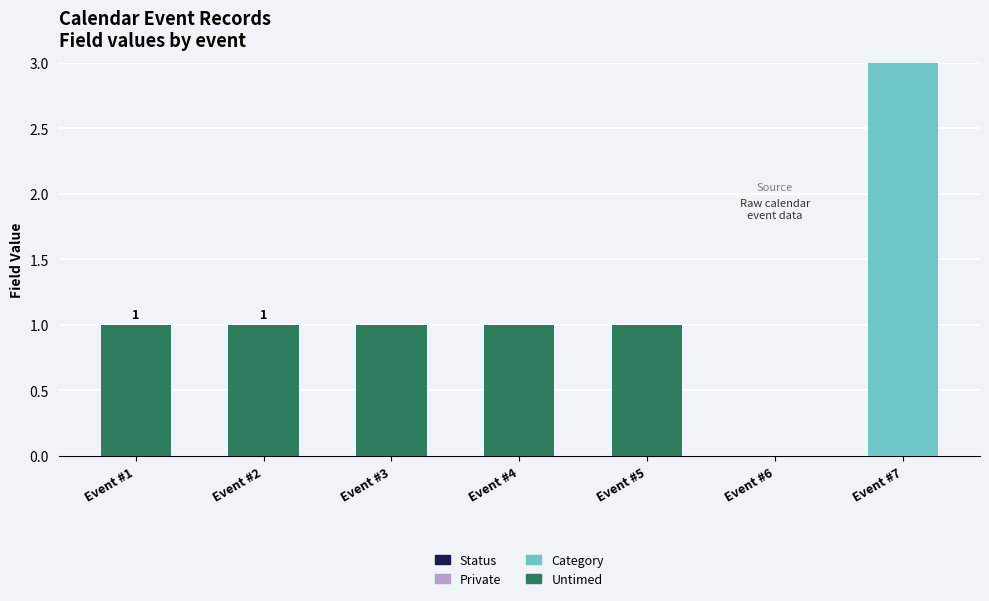

Are the bars horizontal?

No